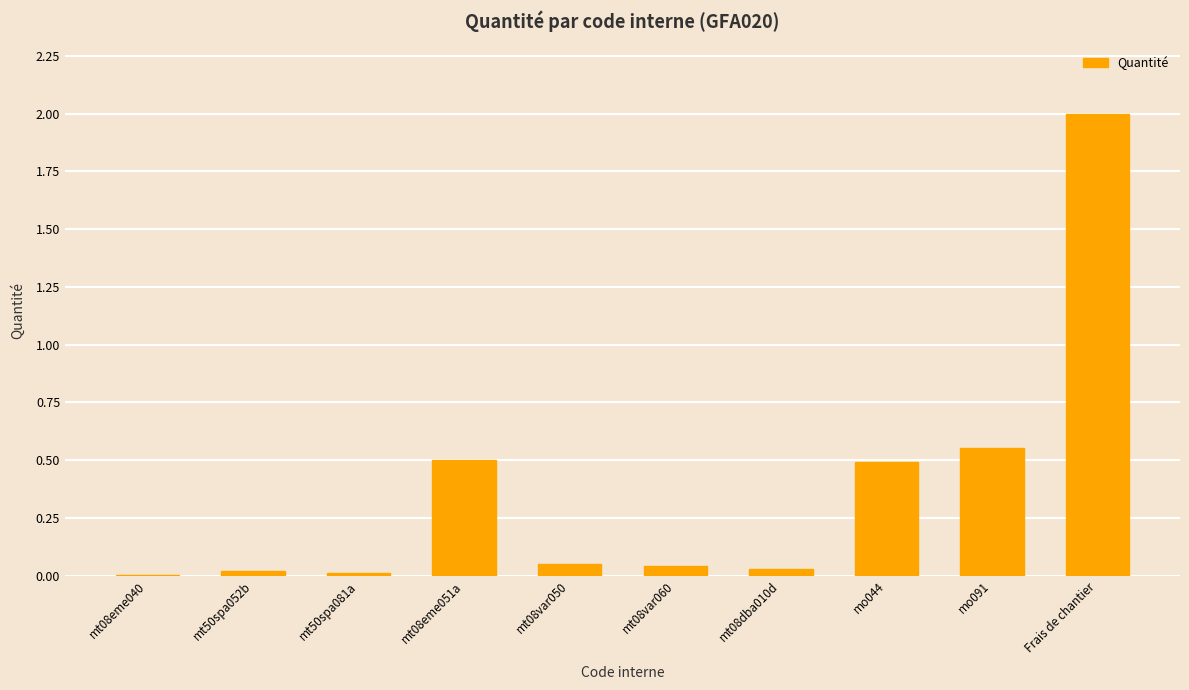

Which has a higher value, mt08var060 or mo091?

mo091